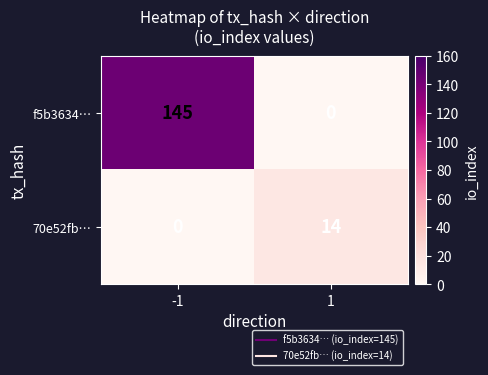

The f5b3634… series shows 0 at 1. True or false?

True